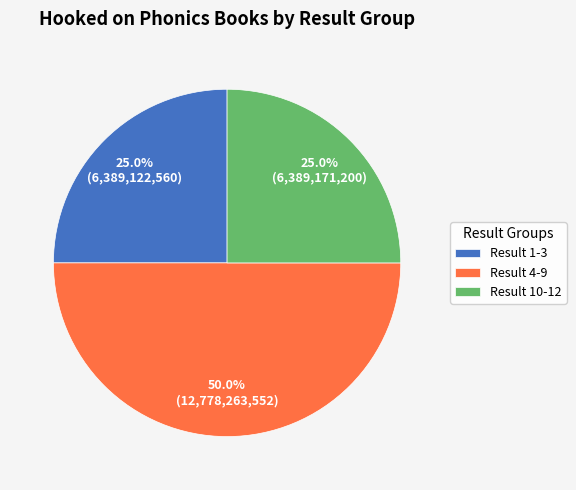

Count the number of slices in the pie.

3